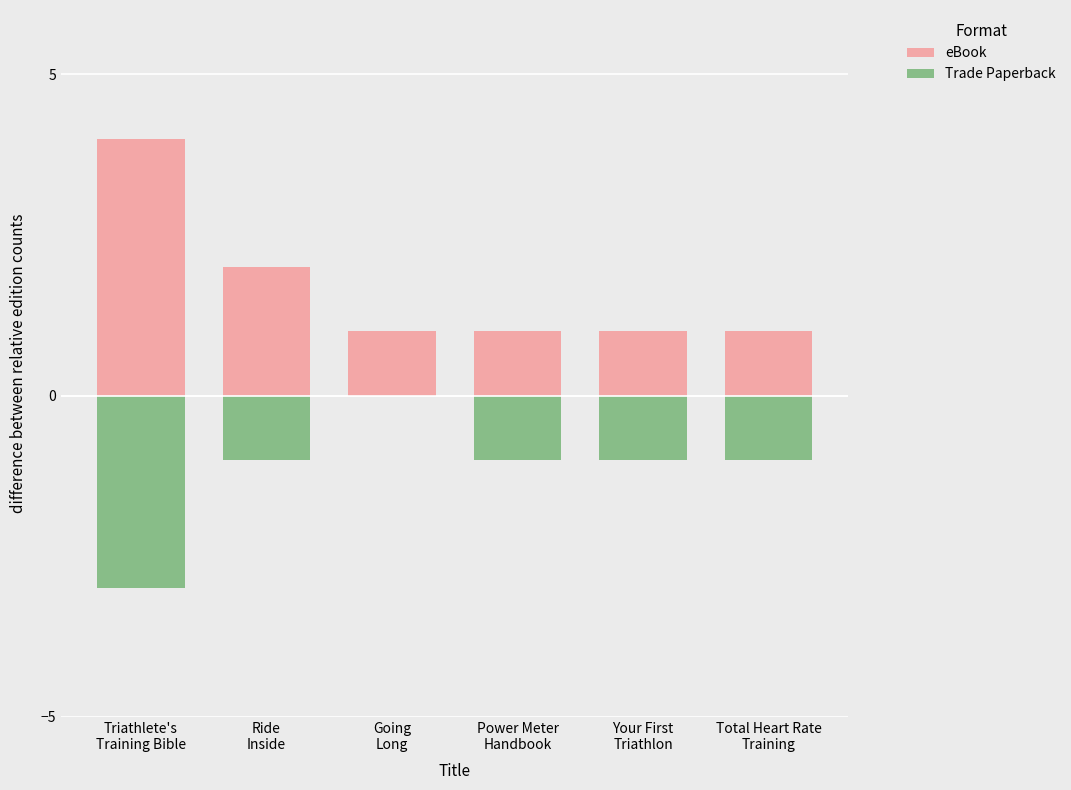

List the series in order of their overall mean, highest first.

eBook, Trade Paperback